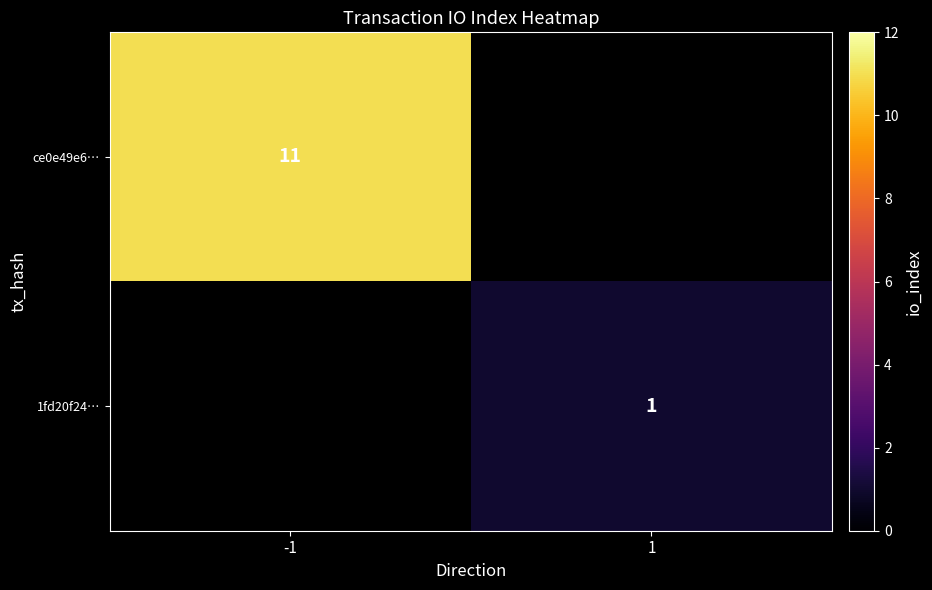

Is it true that 1fd20f24… equals 1 at 1?

True